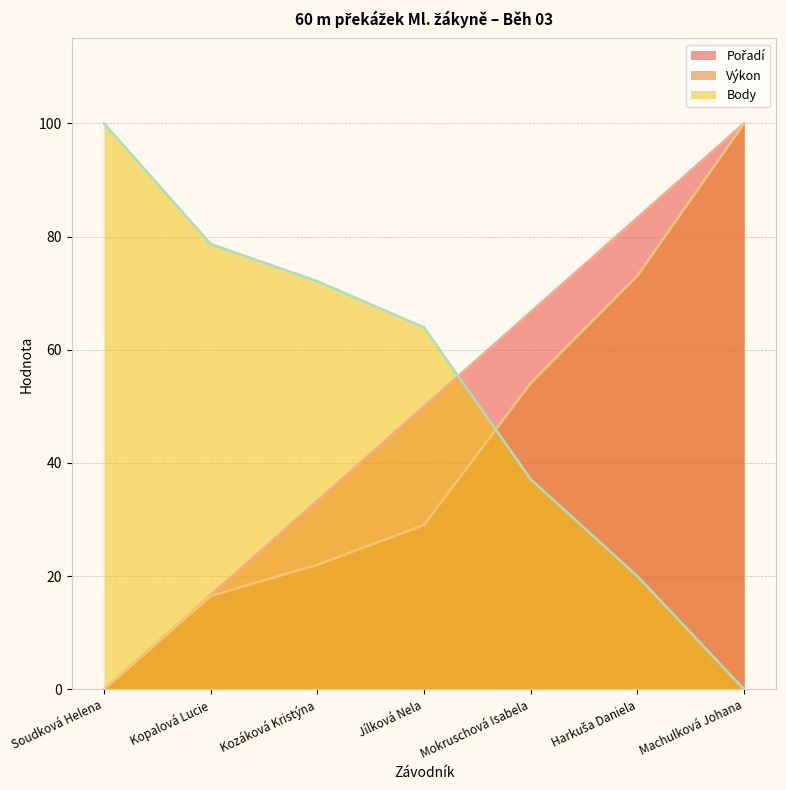

Does the chart have visible grid lines?

Yes